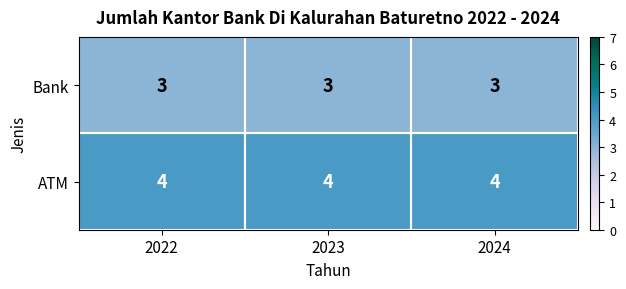

What is the sum of the ATM values at 2022 and 2023?

8